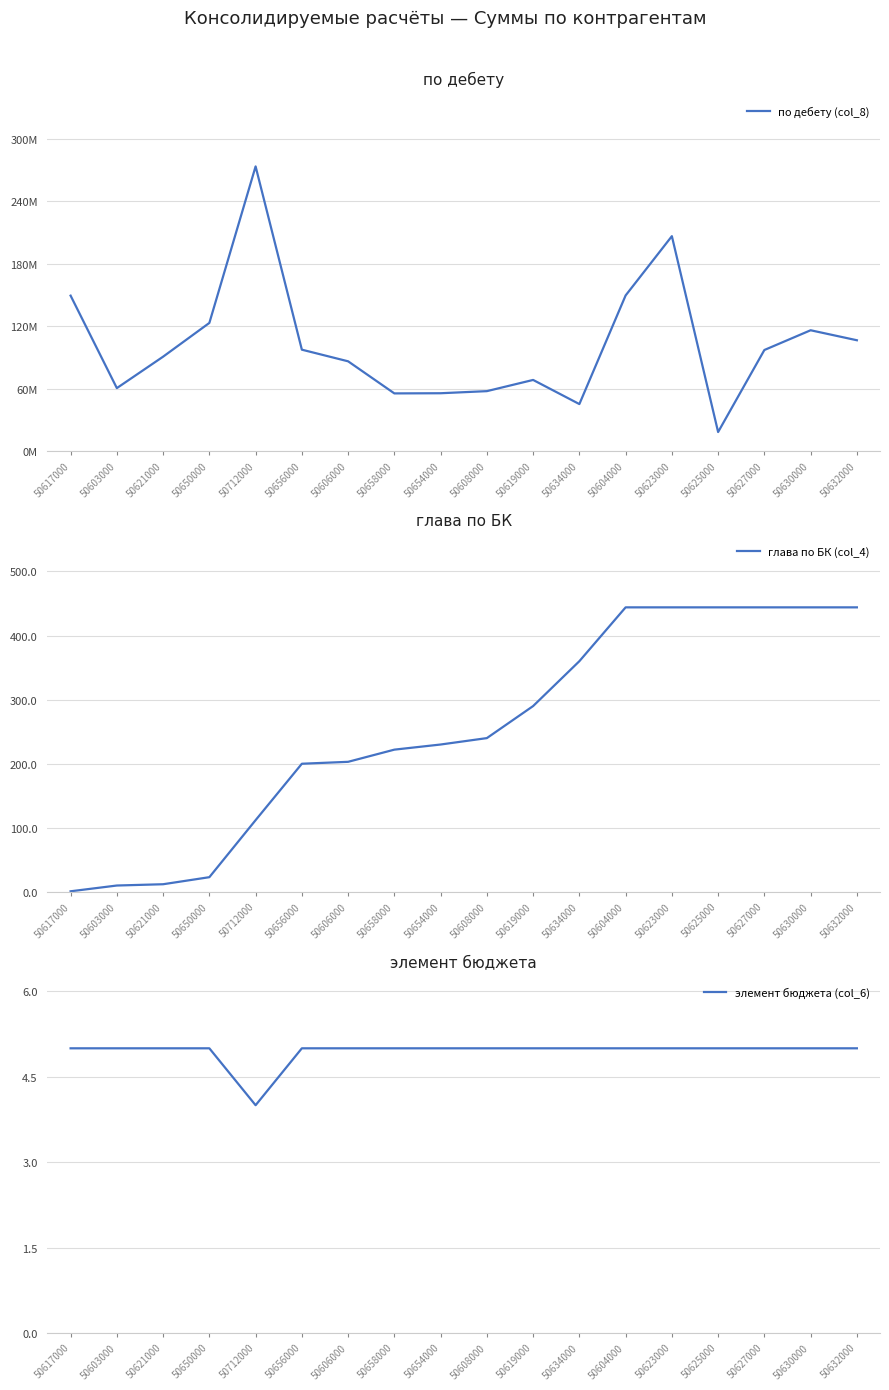

Between 50603000 and 50632000, which series saw the biggest shift?

по дебету (col_8)